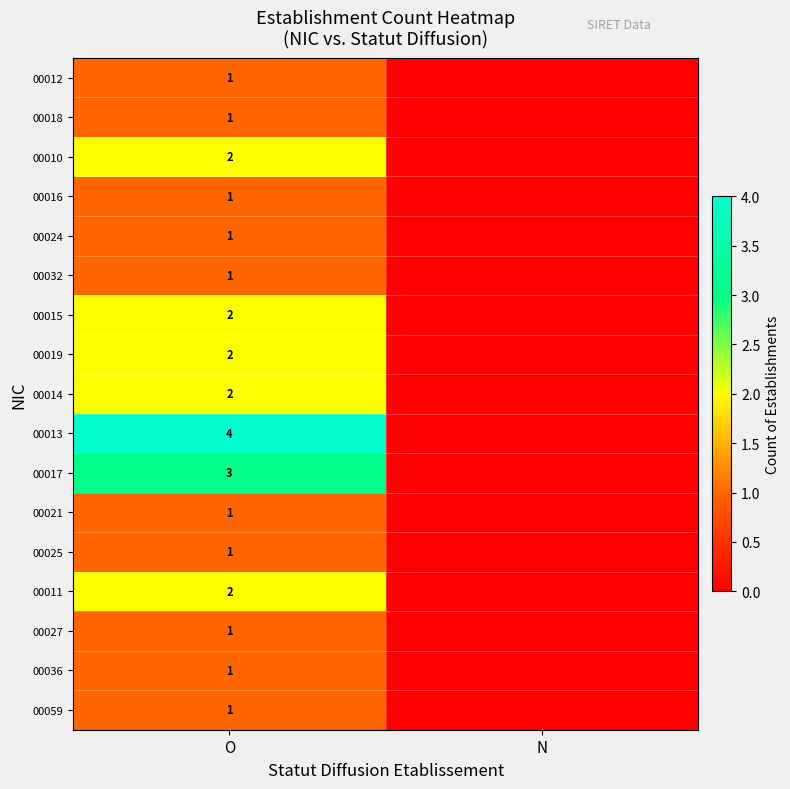

What is the difference between the highest and lowest values at O?

3